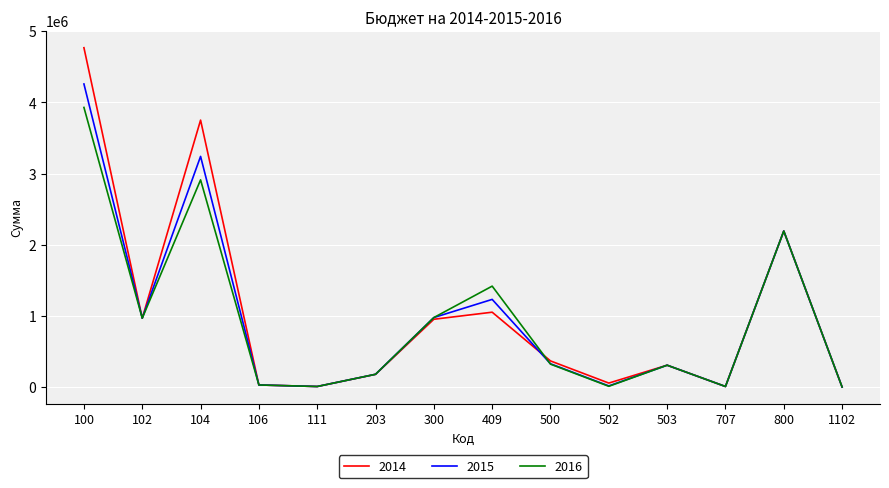

What is the difference between the 2015 values at 104 and 102?

2271483